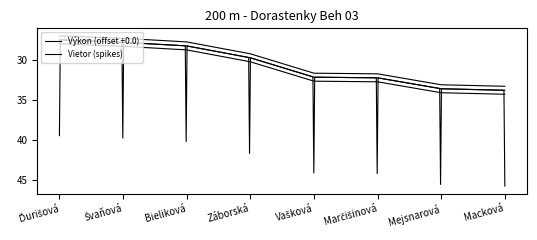

Where is the data nearest to the value 30?

Záborská